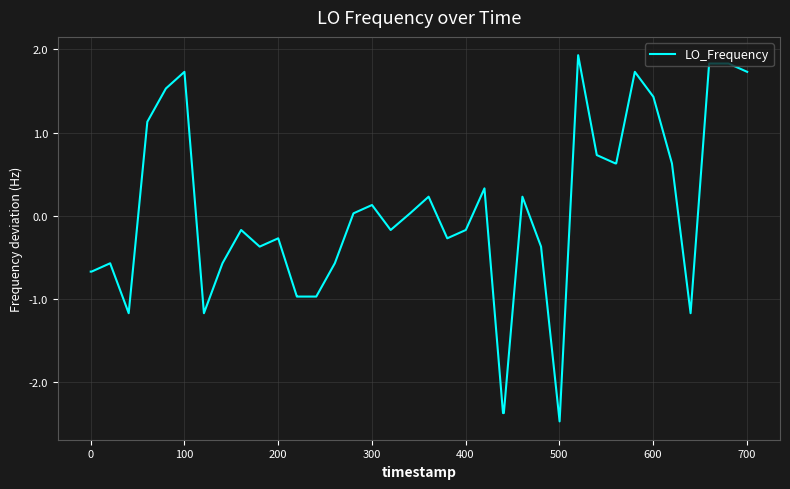

What is the difference between the maximum and minimum values?

4.4